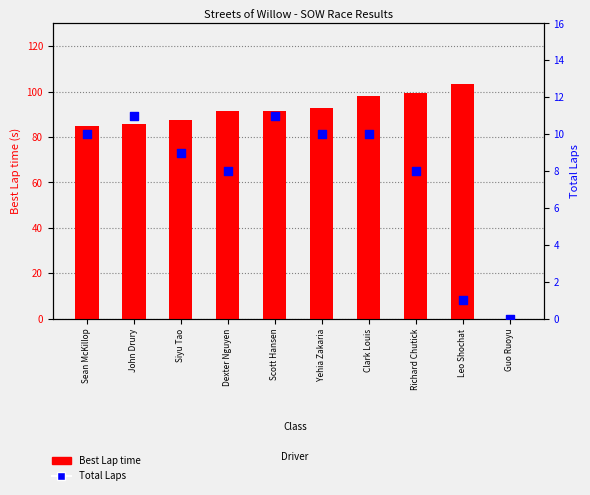

Which series reaches the minimum Y coordinate?

Best Lap time